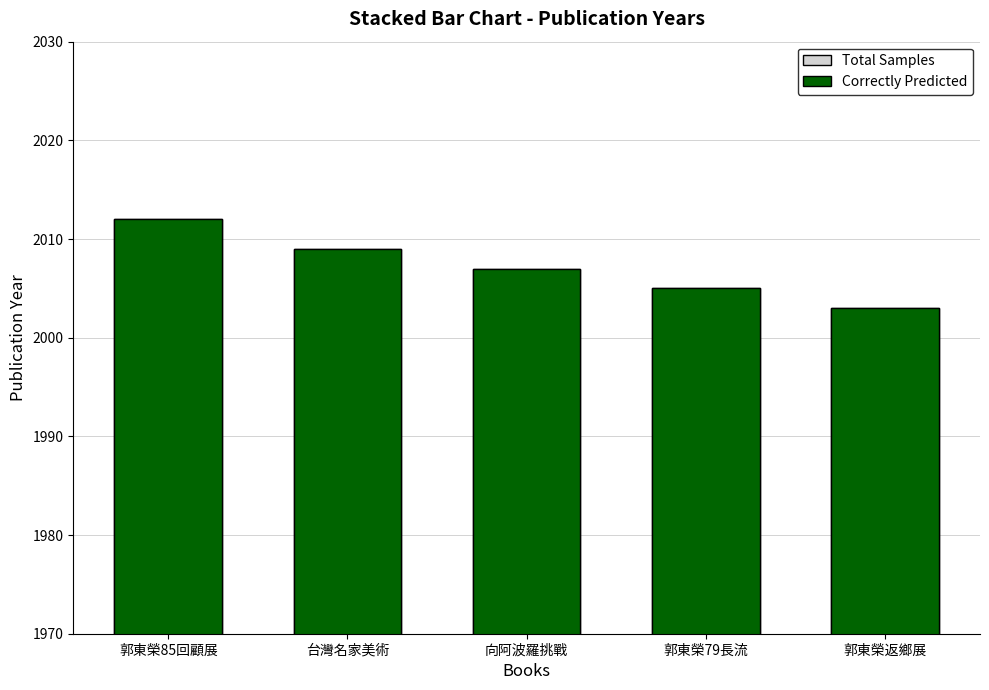

Which category has the lowest value across all series?

郭東榮返鄉展